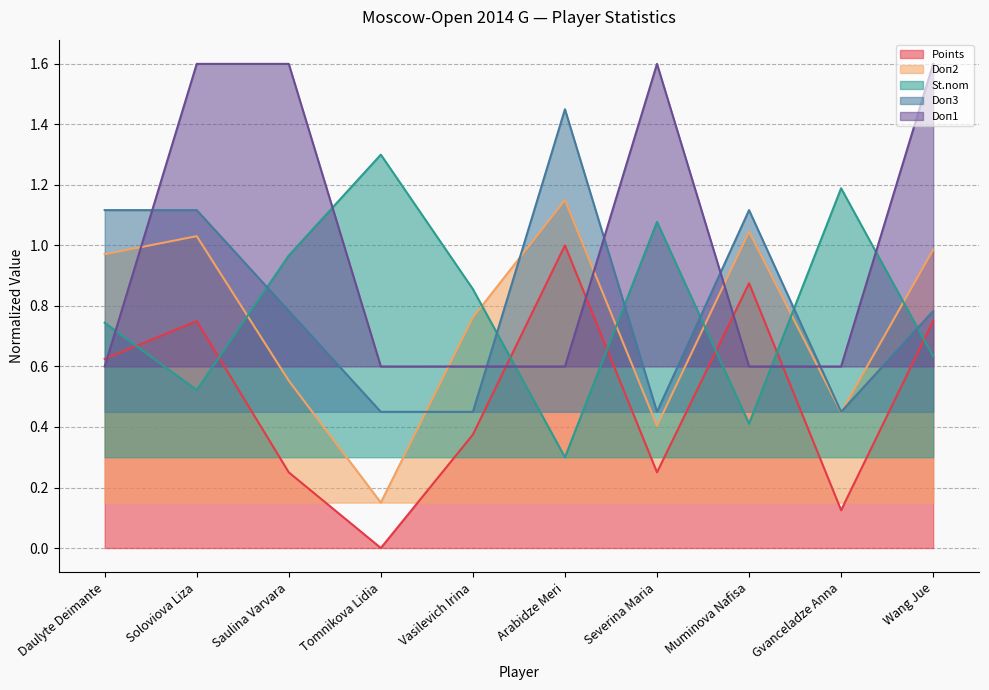

True or false: Doп3 has more than 0 points higher than both neighbors.

True